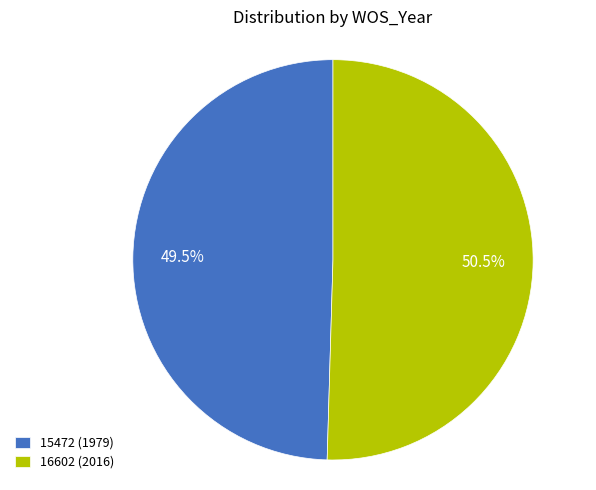

What is the ratio of the value at 16602 (2016) to the value at 15472 (1979)?

1.0